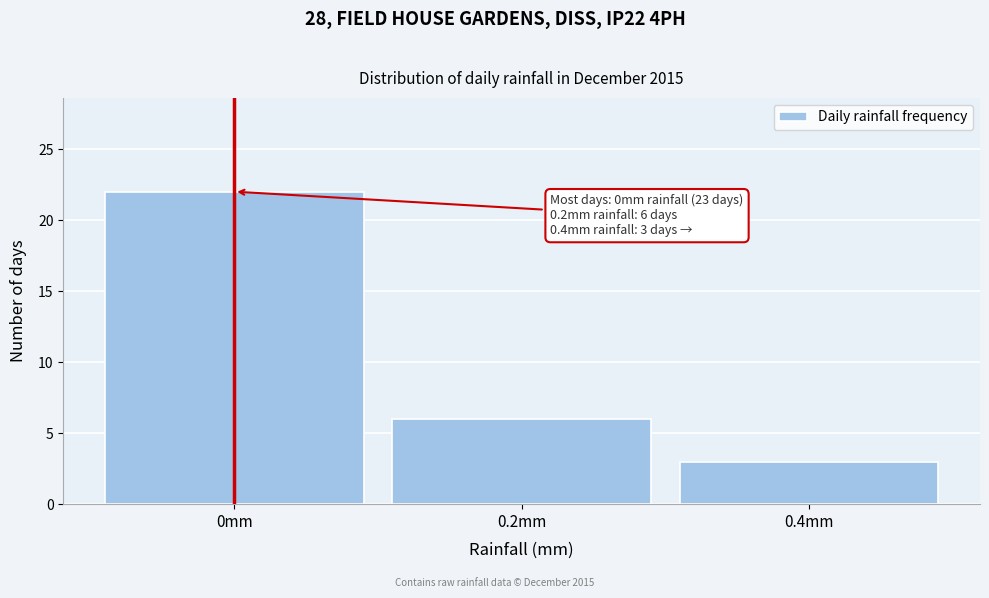

Which range on the x-axis has the tallest bar?

-0.1 to 0.1